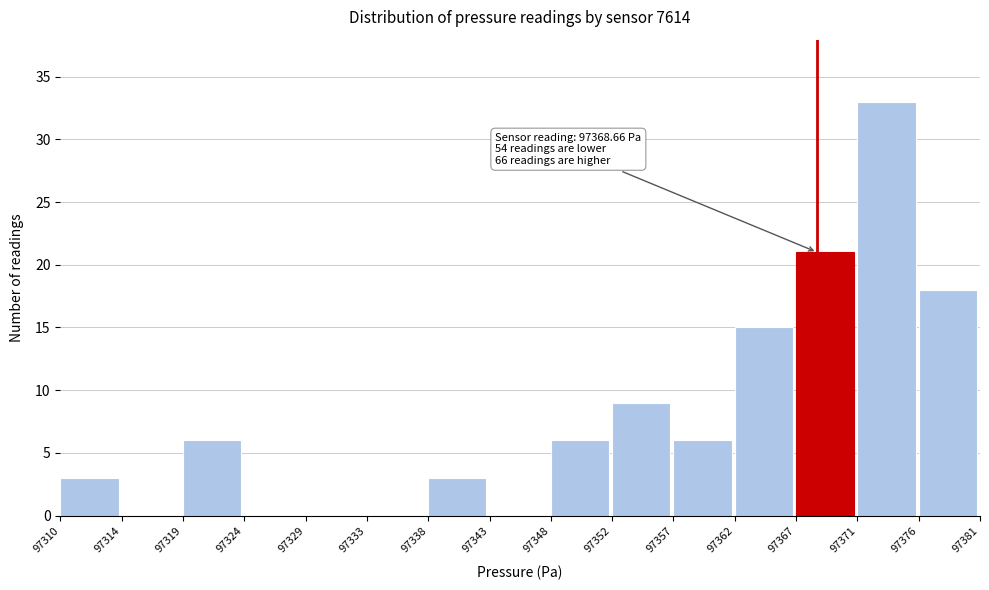

Reading left to right, list all the values displayed in this chart.

97310=3	97314=0	97319=6	97324=0	97329=0	97333=0	97338=3	97343=0	97348=6	97352=9	97357=6	97362=15	97367=21	97371=33	97376=18